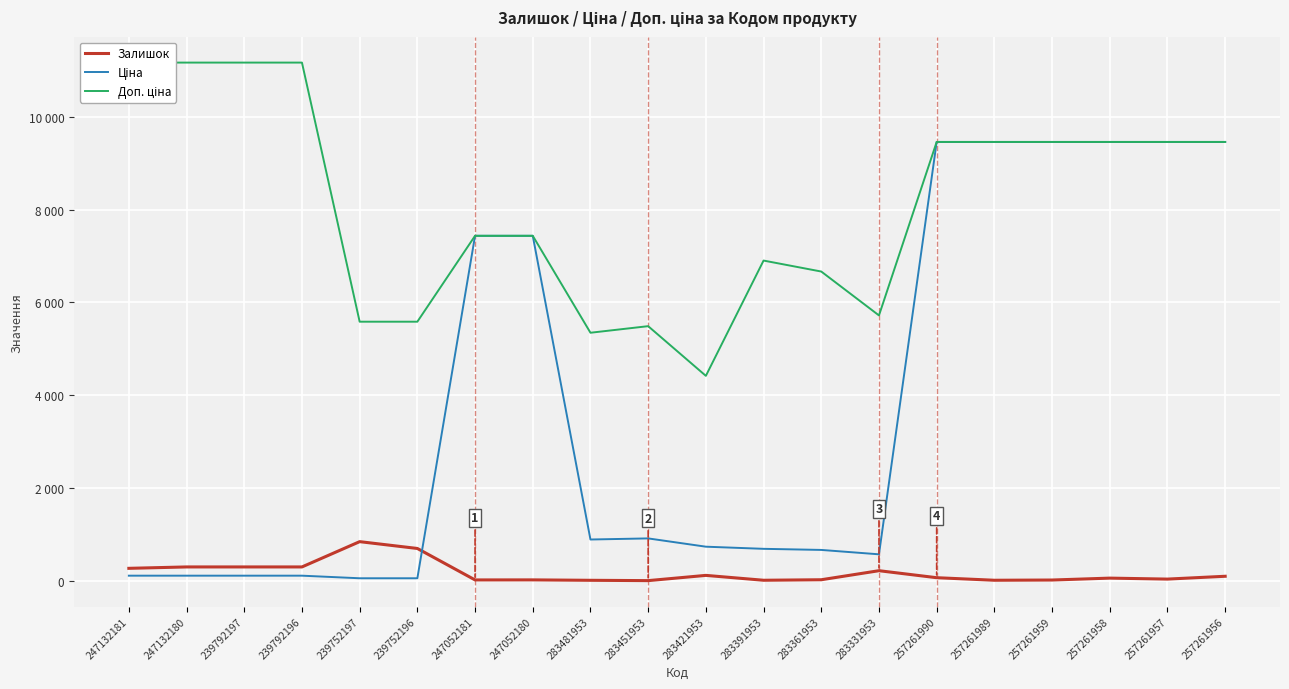

In Залишок, how many points are lower than both neighbors (excluding endpoints)?

5